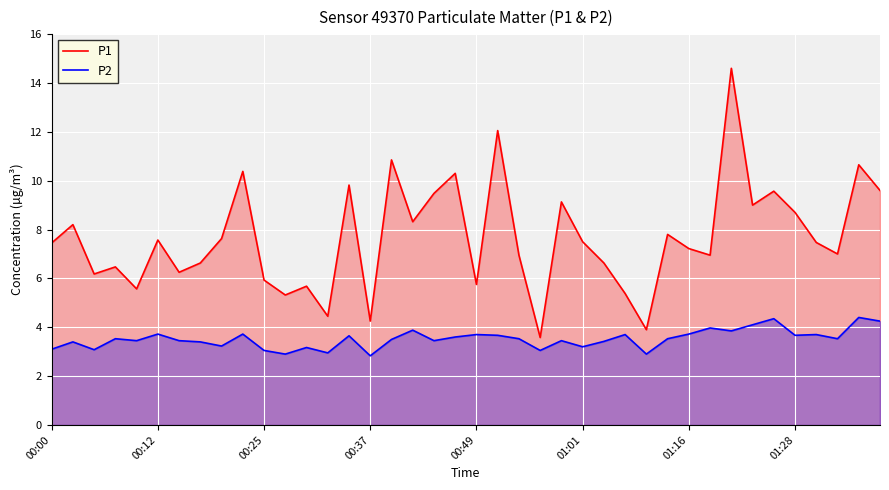

Reading left to right, what are all the values shown in this chart?

P1: 7.5	8.2	6.2	6.5	5.6	7.6	6.2	6.6	7.6	10.4	5.9	5.3	5.7	4.5	9.8	4.2	10.8	8.3	9.5	10.3	5.8	12.1	7.0	3.6	9.1	7.5	6.6	5.4	3.9	7.8	7.2	7.0	14.6	9.0	9.6	8.7	7.5	7.0	10.7	9.6
P2: 3.1	3.4	3.1	3.5	3.5	3.7	3.5	3.4	3.2	3.7	3.0	2.9	3.2	3.0	3.6	2.8	3.5	3.9	3.5	3.6	3.7	3.7	3.5	3.0	3.5	3.2	3.4	3.7	2.9	3.5	3.7	4.0	3.9	4.1	4.3	3.7	3.7	3.5	4.4	4.2